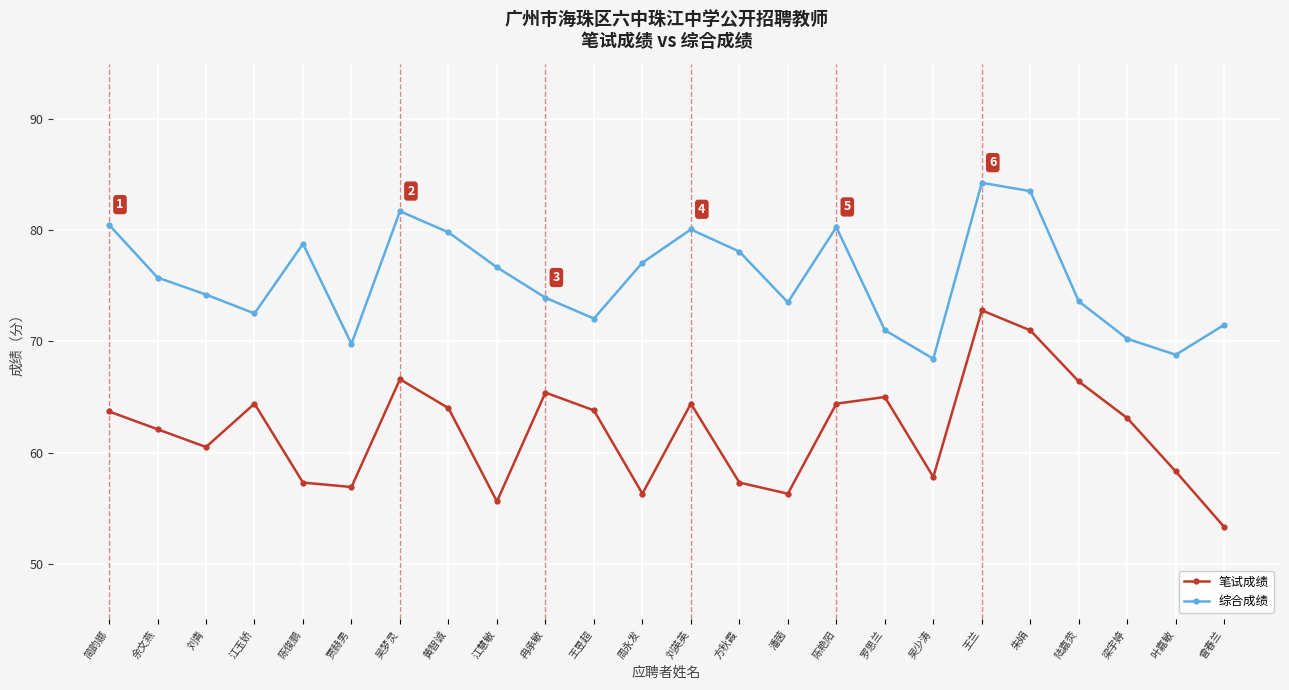

At which label does 笔试成绩 first exceed 63?

简韵娜